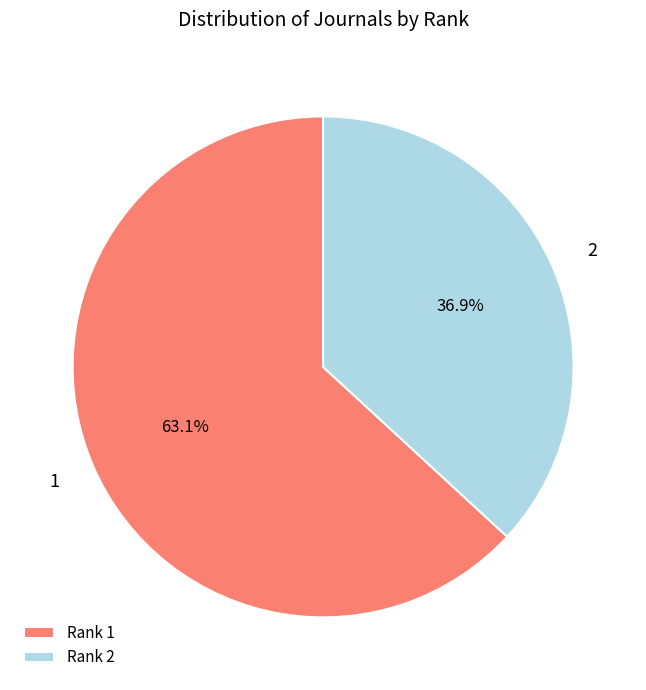

What is the ratio of the value at Rank 1 to the value at Rank 2?

1.7